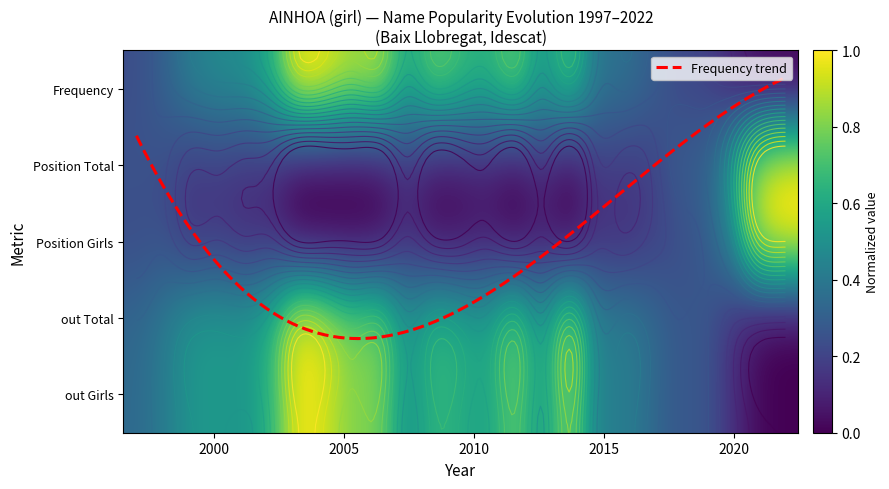

True or false: Frequency has a value of 1.0 at 11.

False